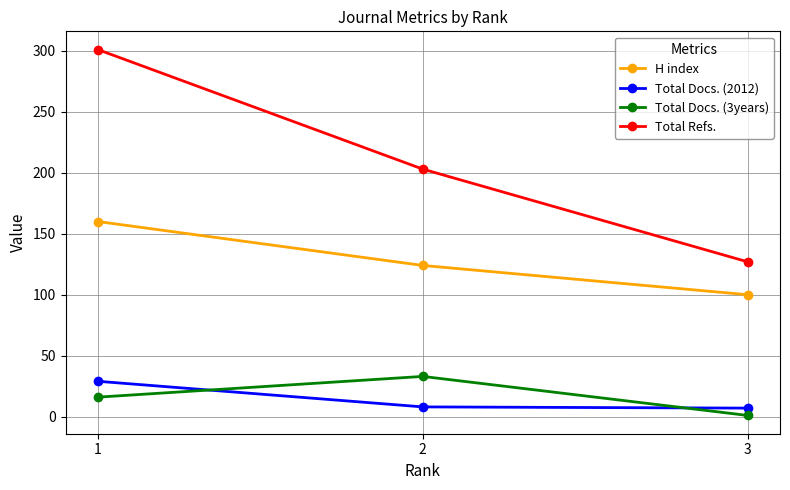

What is the highest value of the H index series?

160